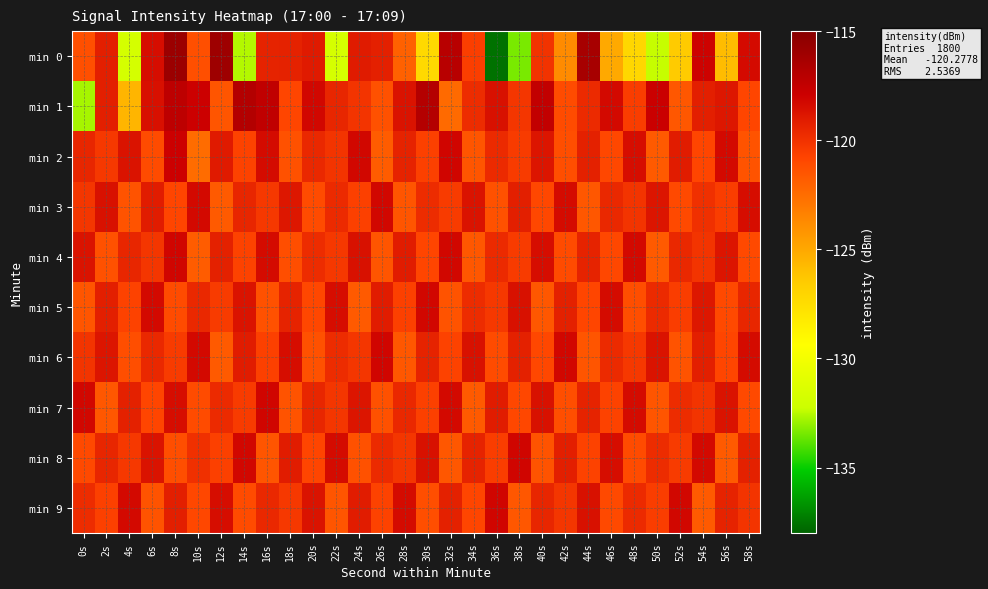

Reading right to left, transcribe all the data shown in this chart.

min 0: 58s=-118.4	56s=-125.8	54s=-118.0	52s=-126.5	50s=-132.3	48s=-127.2	46s=-125.0	44s=-116.4	42s=-123.8	40s=-120.0	38s=-133.4	36s=-137.6	34s=-120.6	32s=-117.1	30s=-127.3	28s=-122.0	26s=-119.2	24s=-119.1	22s=-131.7	20s=-119.0	18s=-119.3	16s=-119.4	14s=-132.6	12s=-115.9	10s=-121.3	8s=-115.8	6s=-118.5	4s=-131.8	2s=-119.2	0s=-121.3
min 1: 58s=-120.8	56s=-118.9	54s=-119.2	52s=-121.6	50s=-117.8	48s=-120.5	46s=-118.3	44s=-119.7	42s=-121.1	40s=-117.5	38s=-120.2	36s=-118.6	34s=-119.8	32s=-122.4	30s=-116.9	28s=-118.7	26s=-121.3	24s=-120.1	22s=-119.5	20s=-118.2	18s=-120.8	16s=-117.4	14s=-116.9	12s=-121.5	10s=-117.9	8s=-117.3	6s=-118.5	4s=-125.6	2s=-119.2	0s=-132.7
min 2: 58s=-121.4	56s=-118.3	54s=-120.8	52s=-119.1	50s=-121.7	48s=-118.5	46s=-120.9	44s=-119.3	42s=-121.2	40s=-118.8	38s=-120.4	36s=-119.7	34s=-121.5	32s=-118.1	30s=-120.6	28s=-119.4	26s=-121.8	24s=-118.2	22s=-120.1	20s=-119.6	18s=-121.3	16s=-118.4	14s=-120.7	12s=-119.0	10s=-122.5	8s=-117.9	6s=-121.1	4s=-118.7	2s=-120.3	0s=-119.5
min 3: 58s=-118.5	56s=-120.5	54s=-119.9	52s=-121.0	50s=-118.8	48s=-120.1	46s=-119.6	44s=-121.6	42s=-118.4	40s=-120.9	38s=-119.2	36s=-121.3	34s=-118.7	32s=-120.4	30s=-119.8	28s=-121.5	26s=-118.2	24s=-120.6	22s=-119.7	20s=-121.1	18s=-118.9	16s=-120.3	14s=-119.5	12s=-121.7	10s=-118.3	8s=-120.8	6s=-119.1	4s=-121.4	2s=-118.6	0s=-120.2
min 4: 58s=-121.0	56s=-118.8	54s=-120.1	52s=-119.6	50s=-121.7	48s=-118.3	46s=-120.9	44s=-119.4	42s=-121.1	40s=-118.5	38s=-120.4	36s=-119.7	34s=-121.6	32s=-118.2	30s=-120.8	28s=-119.1	26s=-121.5	24s=-118.6	22s=-120.3	20s=-119.8	18s=-121.2	16s=-118.4	14s=-120.7	12s=-119.3	10s=-121.8	8s=-118.1	6s=-120.2	4s=-119.5	2s=-121.3	0s=-118.7
min 5: 58s=-119.5	56s=-121.0	54s=-118.9	52s=-120.5	50s=-119.7	48s=-121.2	46s=-118.4	44s=-120.8	42s=-119.3	40s=-121.6	38s=-118.6	36s=-120.3	34s=-119.8	32s=-121.4	30s=-118.2	28s=-120.6	26s=-119.1	24s=-121.7	22s=-118.5	20s=-120.9	18s=-119.4	16s=-121.3	14s=-118.7	12s=-120.4	10s=-119.6	8s=-121.1	6s=-118.3	4s=-120.7	2s=-119.2	0s=-121.5
min 6: 58s=-118.4	56s=-120.8	54s=-119.2	52s=-121.4	50s=-118.7	48s=-120.3	46s=-119.7	44s=-121.5	42s=-118.2	40s=-120.9	38s=-119.3	36s=-121.1	34s=-118.6	32s=-120.7	30s=-119.4	28s=-121.6	26s=-118.1	24s=-120.2	22s=-119.8	20s=-121.3	18s=-118.5	16s=-120.6	14s=-119.1	12s=-121.7	10s=-118.3	8s=-120.4	6s=-119.6	4s=-121.2	2s=-118.8	0s=-120.1
min 7: 58s=-121.0	56s=-118.7	54s=-120.1	52s=-119.8	50s=-121.5	48s=-118.4	46s=-120.7	44s=-119.4	42s=-121.2	40s=-118.6	38s=-120.9	36s=-119.1	34s=-121.7	32s=-118.3	30s=-120.6	28s=-119.6	26s=-121.3	24s=-118.8	22s=-120.2	20s=-119.5	18s=-121.4	16s=-118.1	14s=-120.4	12s=-119.7	10s=-121.1	8s=-118.5	6s=-120.8	4s=-119.3	2s=-121.6	0s=-118.2
min 8: 58s=-119.3	56s=-121.7	54s=-118.3	52s=-120.4	50s=-119.8	48s=-121.1	46s=-118.5	44s=-120.7	42s=-119.2	40s=-121.4	38s=-118.1	36s=-120.5	34s=-119.4	32s=-121.6	30s=-118.6	28s=-120.2	26s=-119.7	24s=-121.3	22s=-118.4	20s=-120.8	18s=-119.1	16s=-121.5	14s=-118.2	12s=-120.6	10s=-119.9	8s=-121.2	6s=-118.7	4s=-120.3	2s=-119.5	0s=-121.0
min 9: 58s=-120.1	56s=-119.4	54s=-121.7	52s=-118.2	50s=-120.5	48s=-119.7	46s=-121.0	44s=-118.6	42s=-120.2	40s=-119.5	38s=-121.6	36s=-118.1	34s=-120.8	32s=-119.3	30s=-121.2	28s=-118.4	26s=-120.7	24s=-119.1	22s=-121.5	20s=-118.7	18s=-120.3	16s=-119.6	14s=-121.1	12s=-118.5	10s=-120.9	8s=-119.2	6s=-121.4	4s=-118.3	2s=-120.6	0s=-119.8